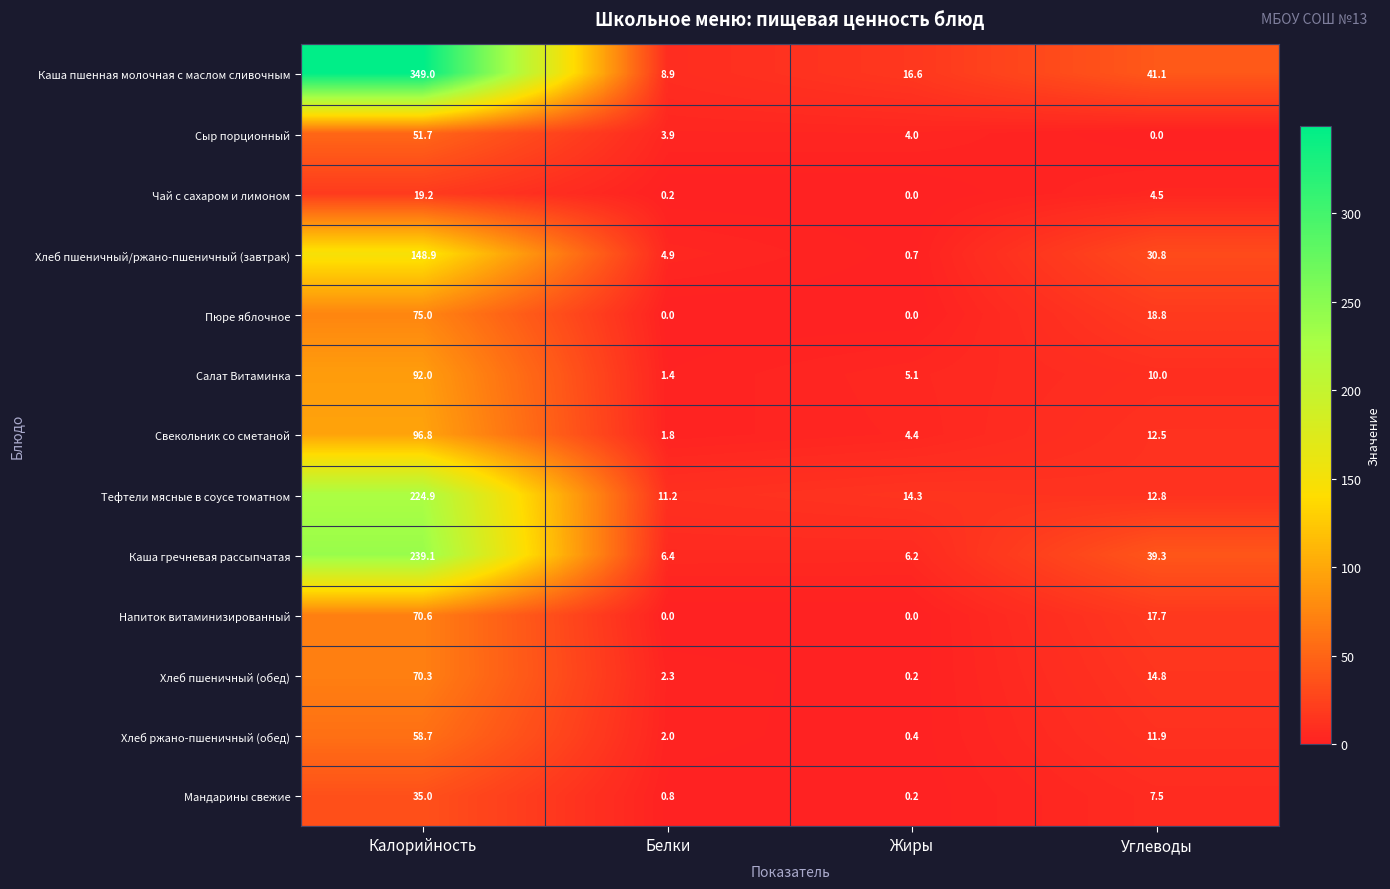

What is the total value across all series at Белки?

43.8